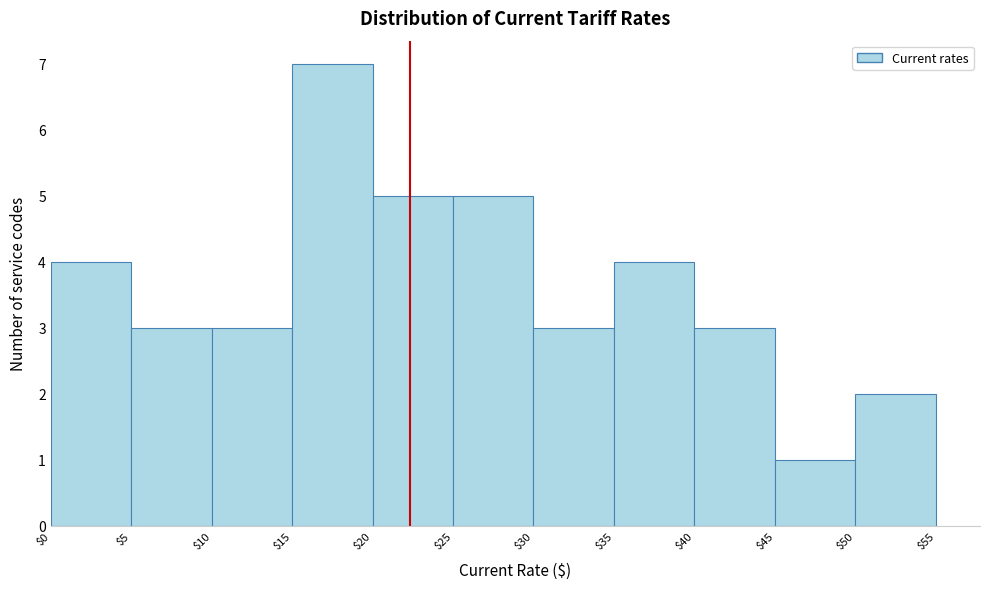

Reading left to right, list every bar in this chart as the range it spans on the x-axis followed by its height. The values are not printed on the chart, so give them approximately, as read against the axis.

$0 to $5: 4
$5 to $10: 3
$10 to $15: 3
$15 to $20: 7
$20 to $25: 5
$25 to $30: 5
$30 to $35: 3
$35 to $40: 4
$40 to $45: 3
$45 to $50: 1
$50 to $55: 2